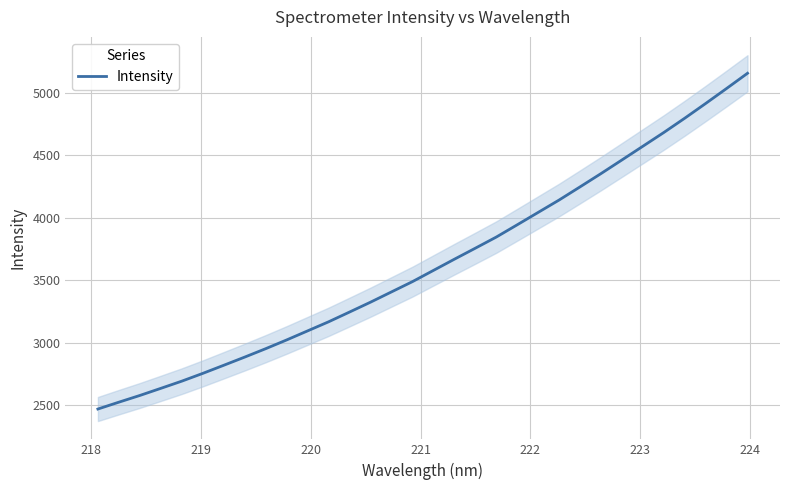

Between 224 and 219, which is larger?

224